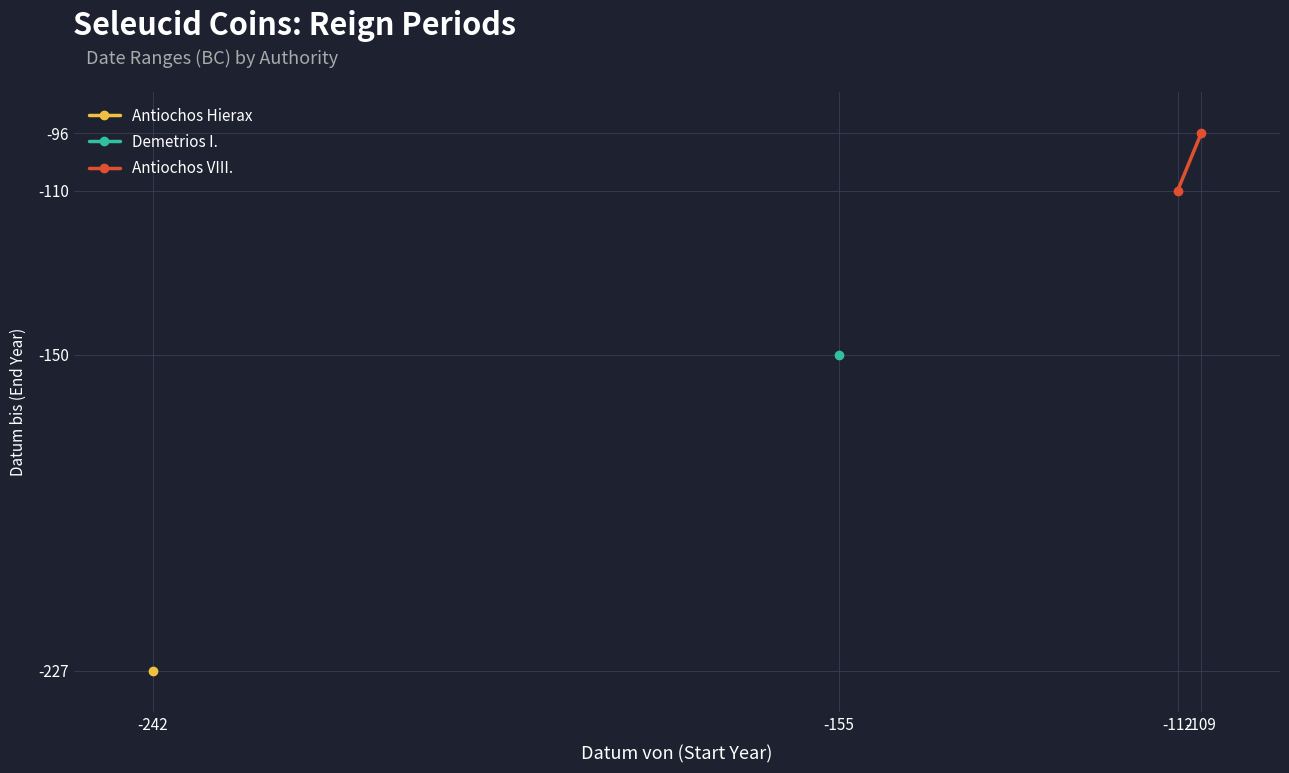

True or false: the data shows -45 at -112.

False